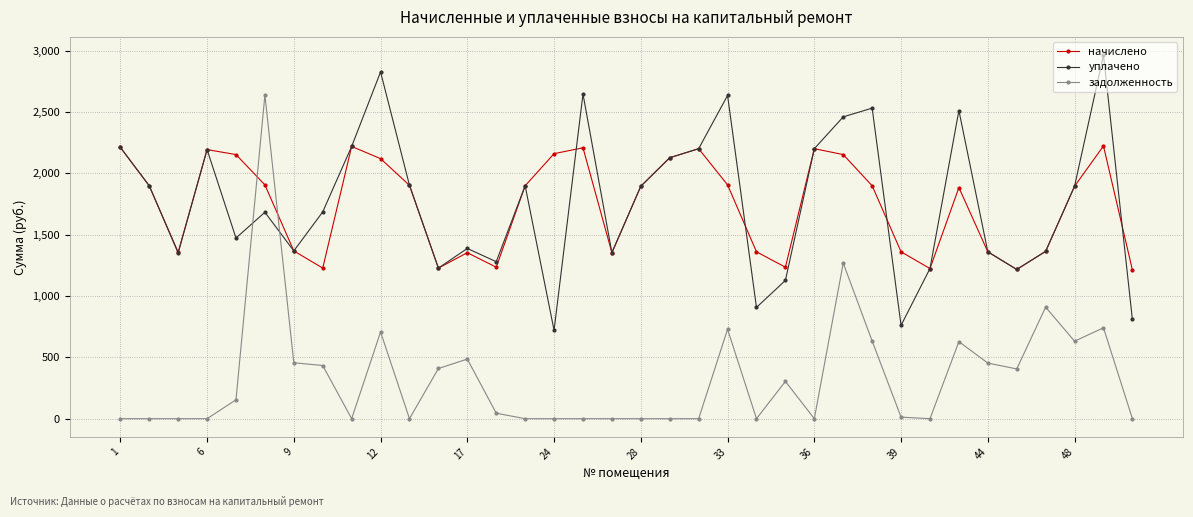

How many lines are shown in the chart?

3